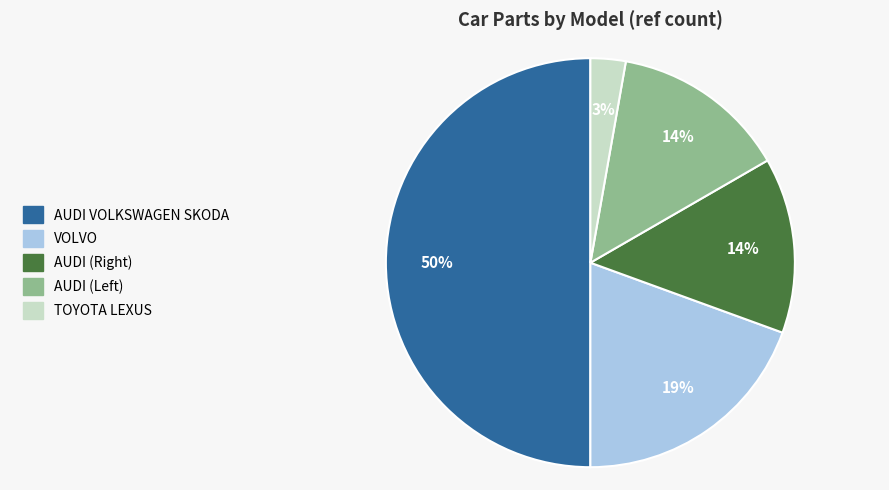

To the nearest percent, what is the difference between the largest and smallest slice percentages?

47%